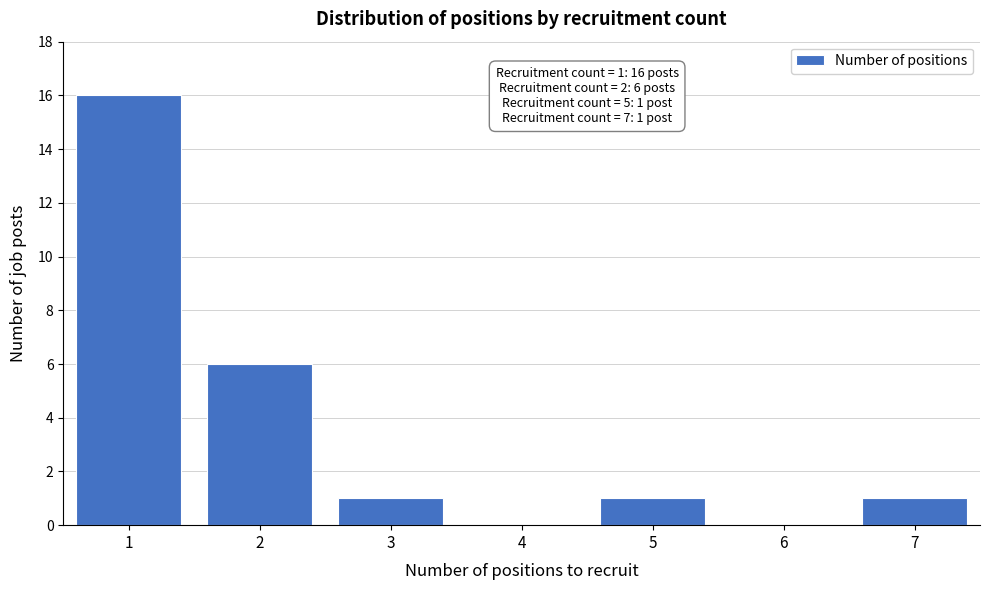

Reading left to right, list all the values displayed in this chart.

1=16	2=6	3=1	4=0	5=1	6=0	7=1